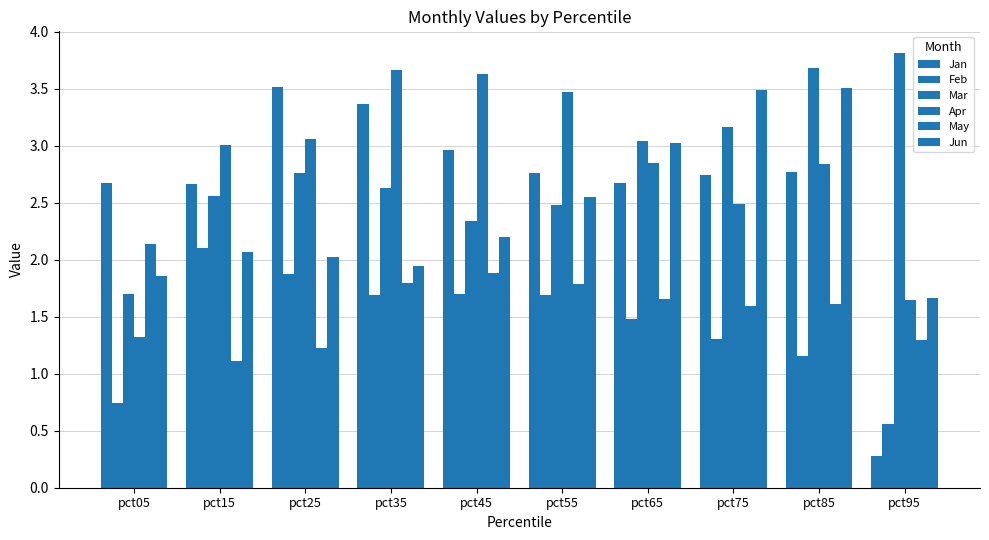

How many data points does each series have?

10